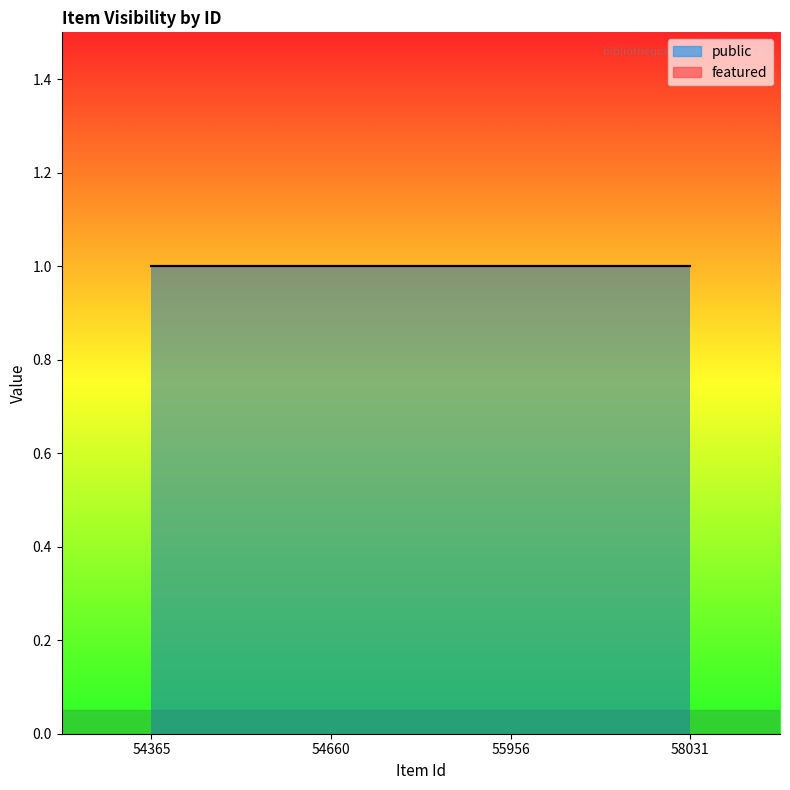

What is the spread (max minus min) of values at 54660?

1